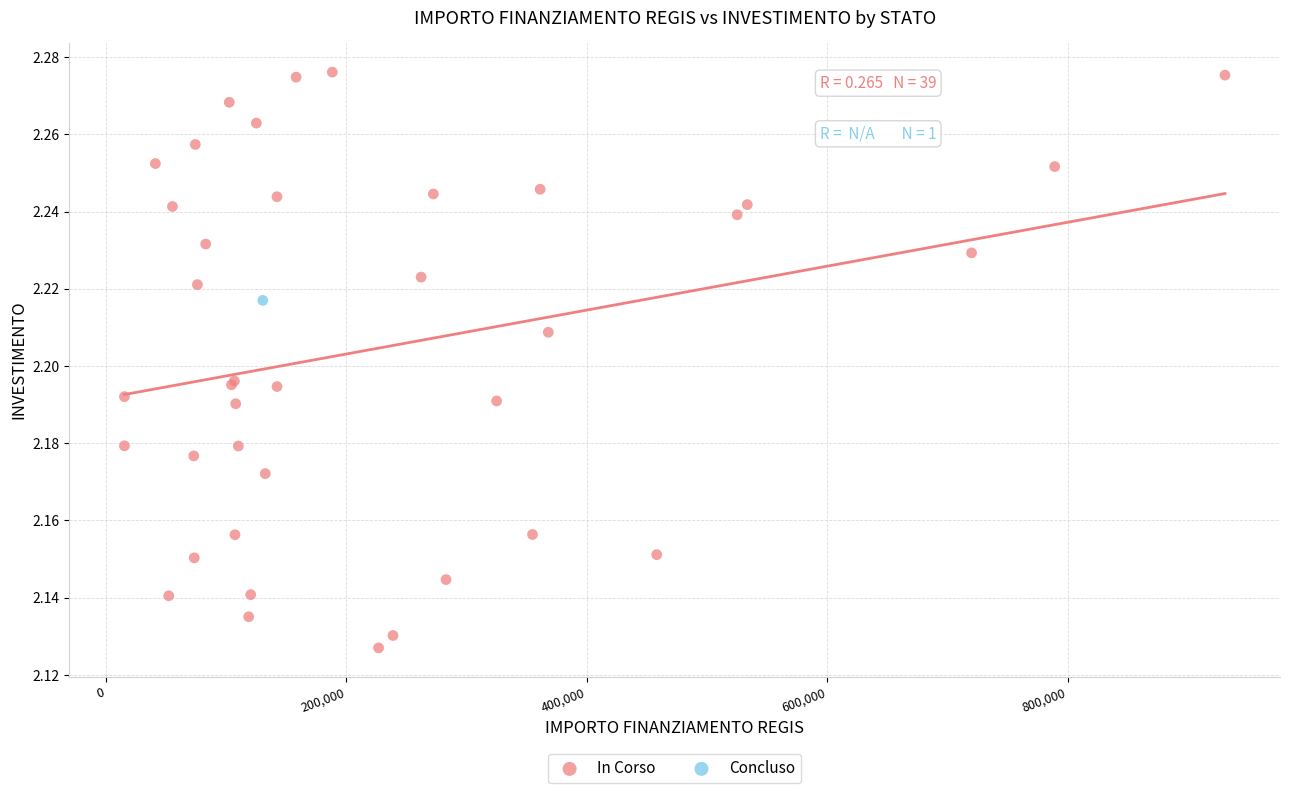

What are all the series names shown in the legend?

In Corso, Concluso